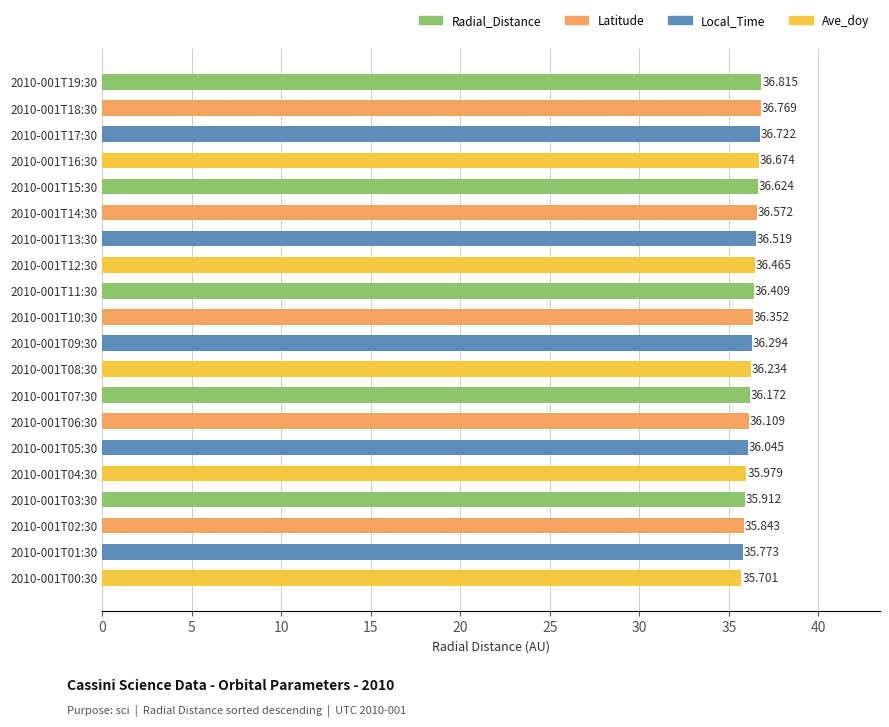

How many bars are there in total?

20